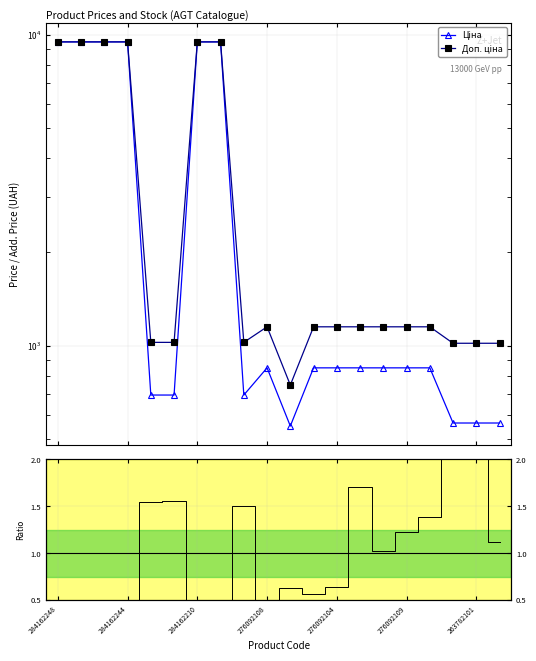

Count the number of data series in this chart.

3